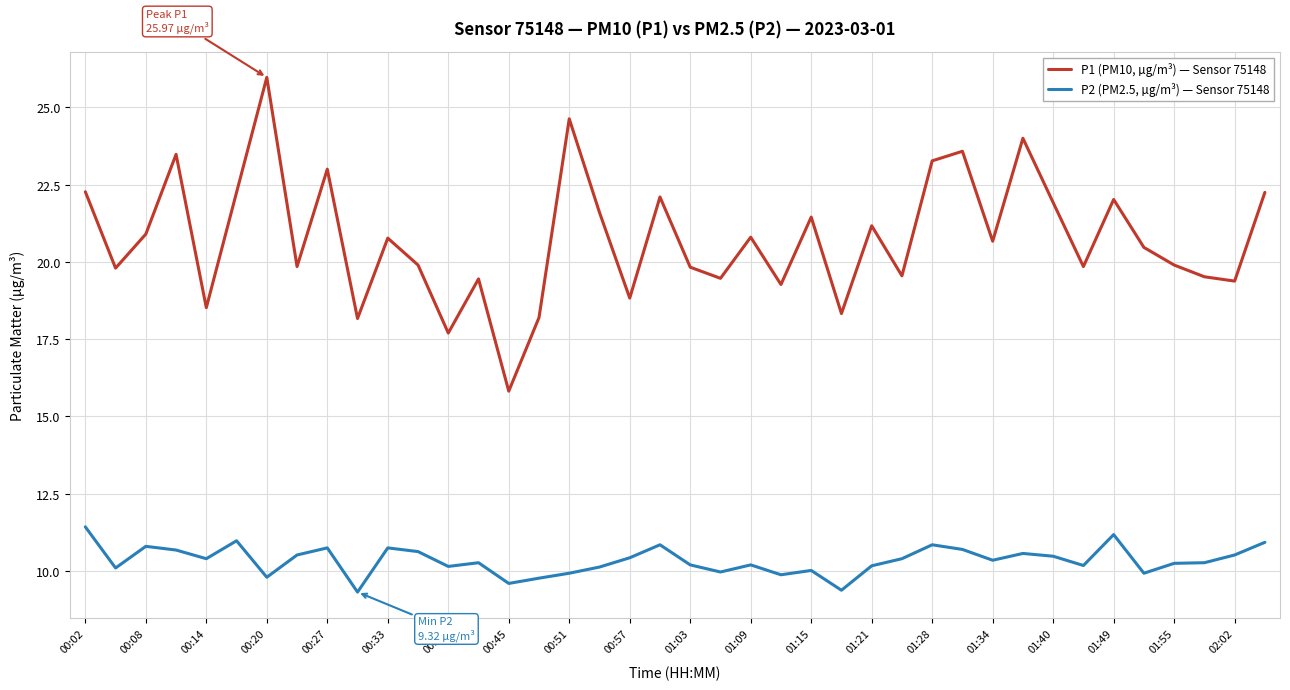

Which series has the largest total across all categories?

P1 (PM10, µg/m³) — Sensor 75148